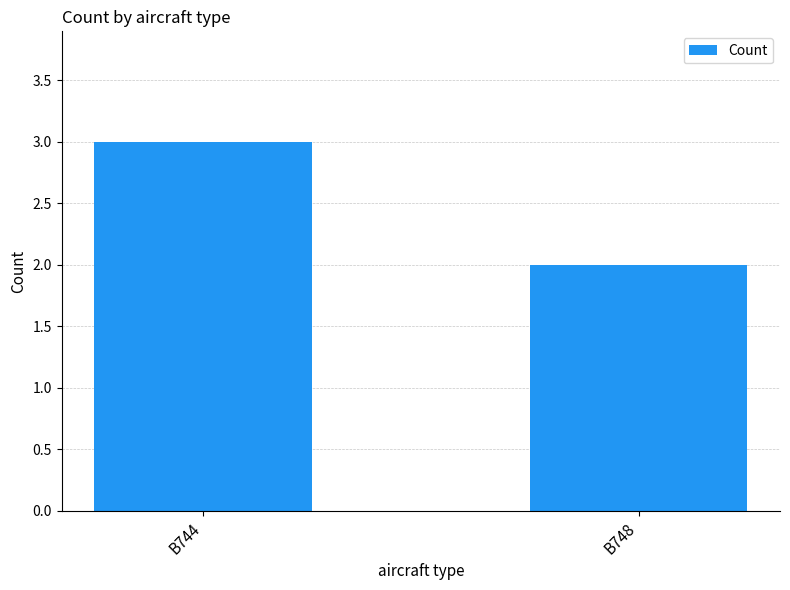

What is the minimum value shown in the chart?

2